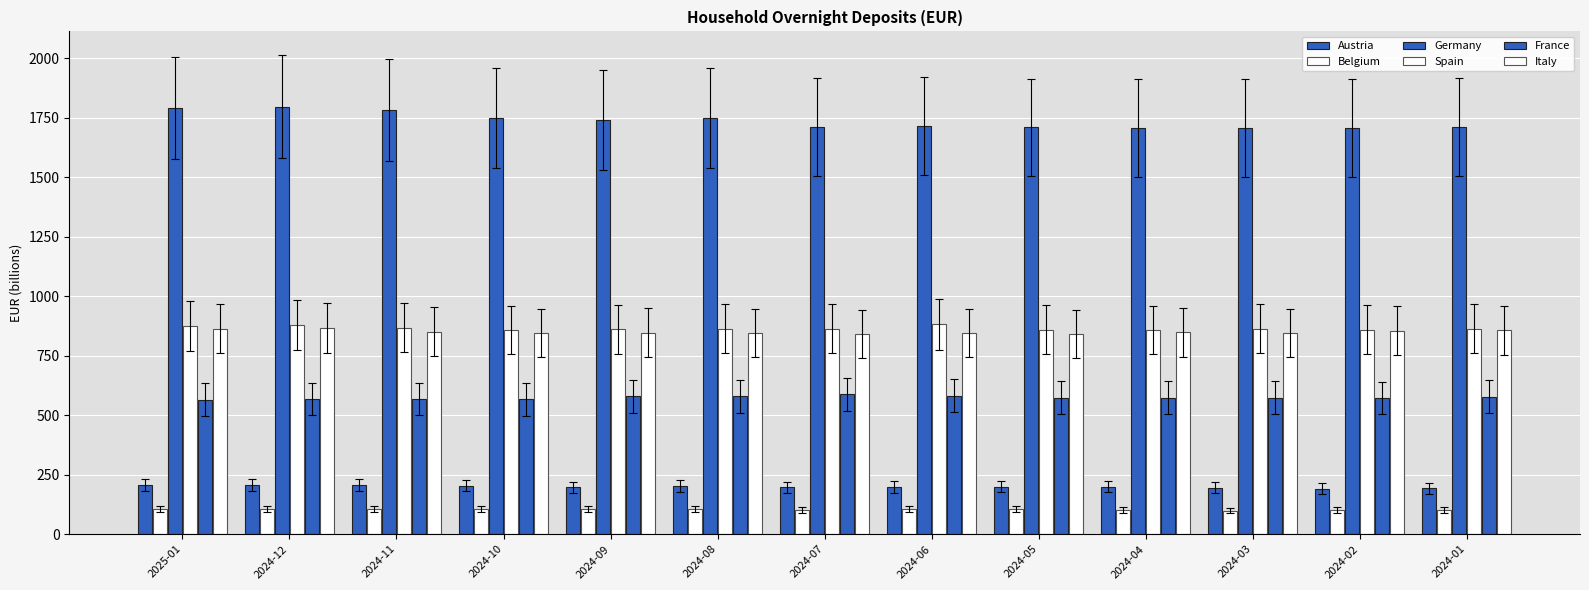

How many bars are there in each group?

6